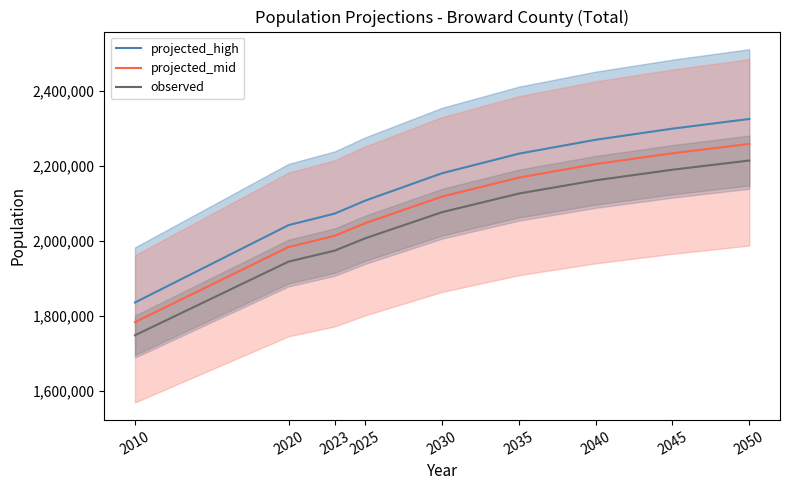

True or false: projected_mid has a value of 2013064.9 at 2023.

True